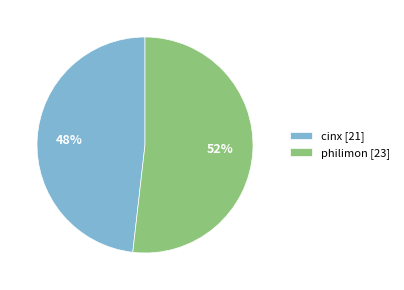

Is the sum of cinx [21] and philimon [23] greater than half?

Yes